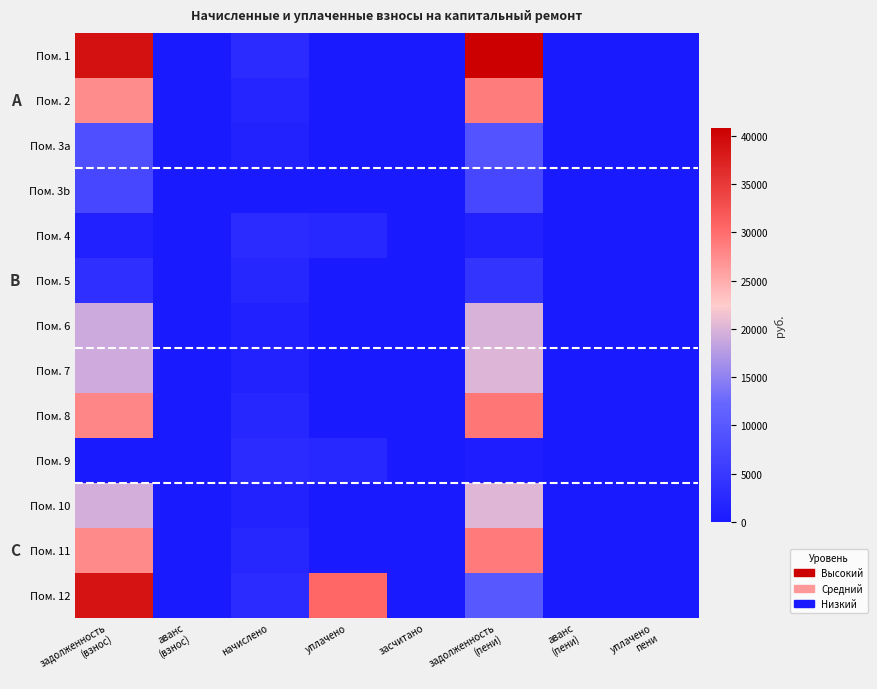

Which series has the largest total across all categories?

Пом. 1